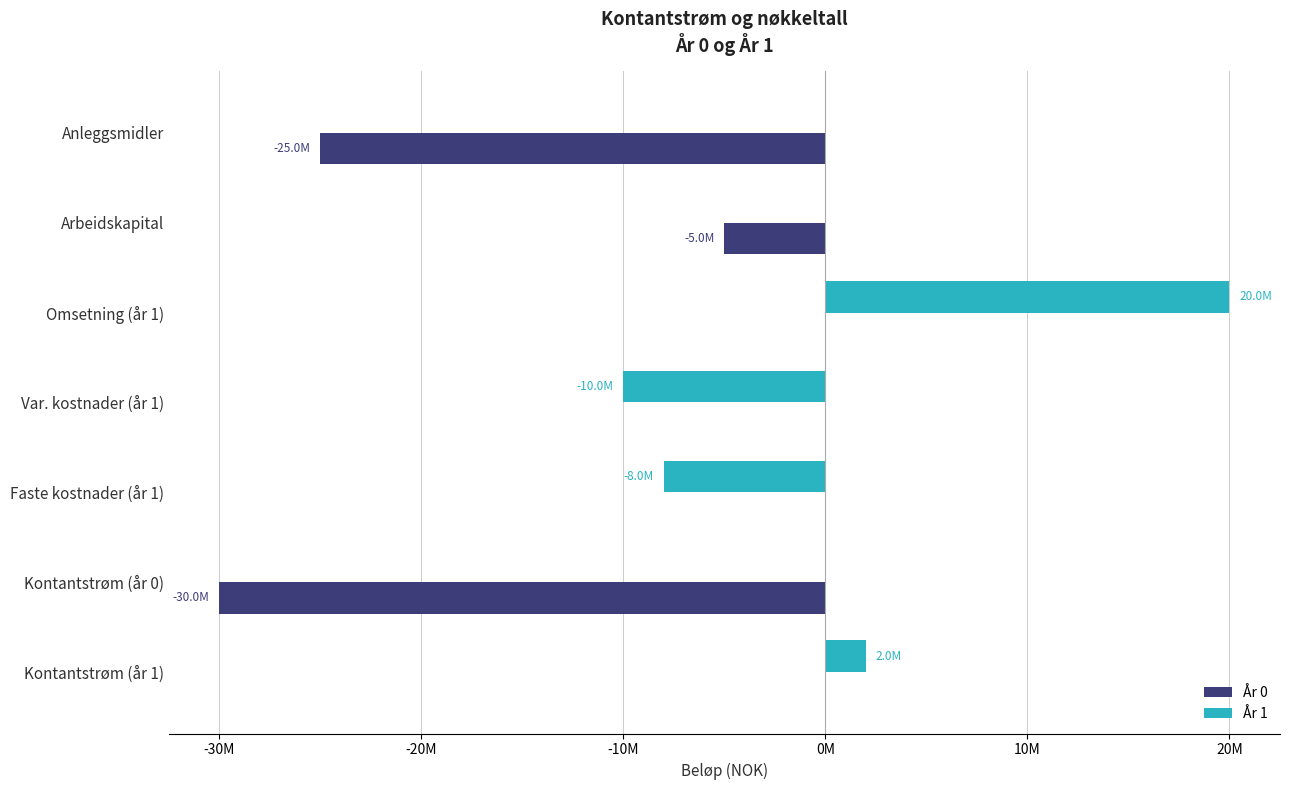

What are all the series names shown in the legend?

År 0, År 1